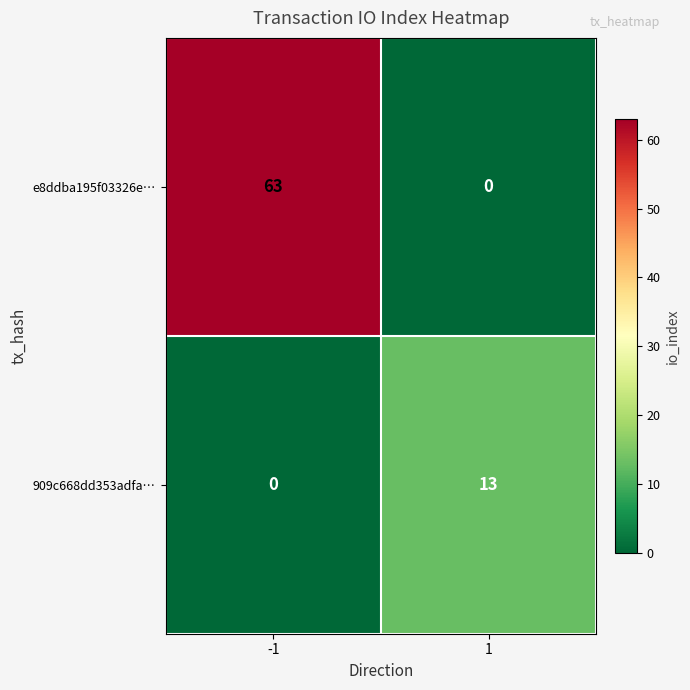

Reading left to right, list all the values displayed in this chart.

e8ddba195f03326e…: 63	0
909c668dd353adfa…: 0	13